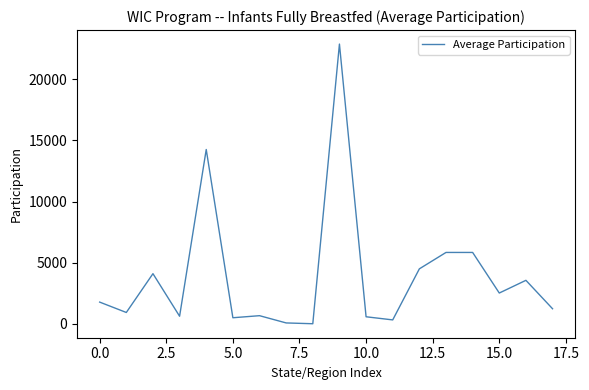

What is the difference between the maximum and minimum values?

22886.9